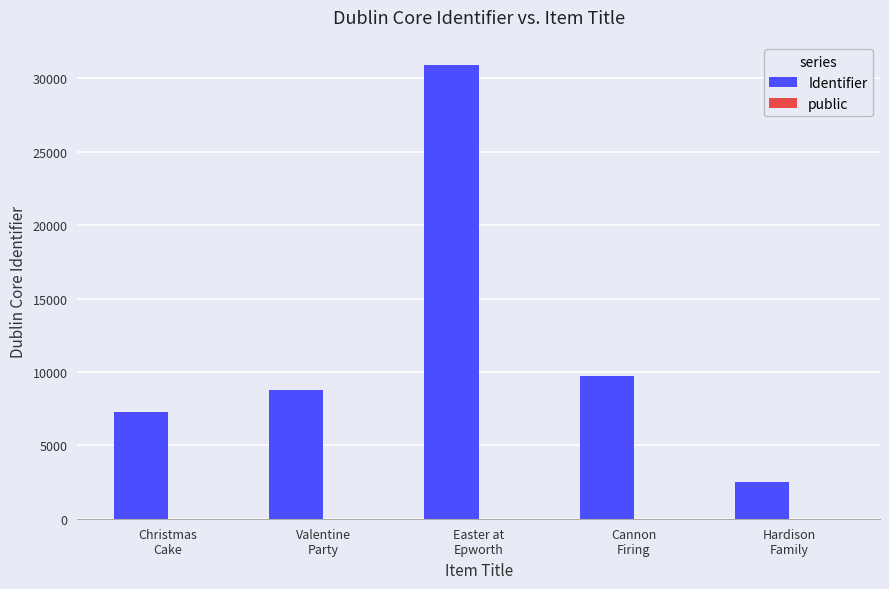

Which series has the widest spread of values?

Identifier